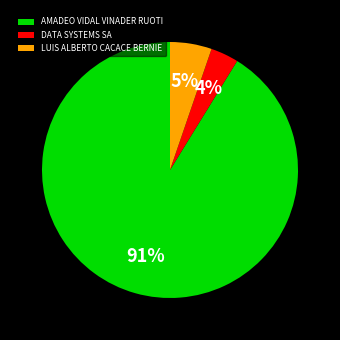

To the nearest percent, what is the difference between the LUIS ALBERTO CACACE BERNIE and AMADEO VIDAL VINADER RUOTI slice percentages?

86%